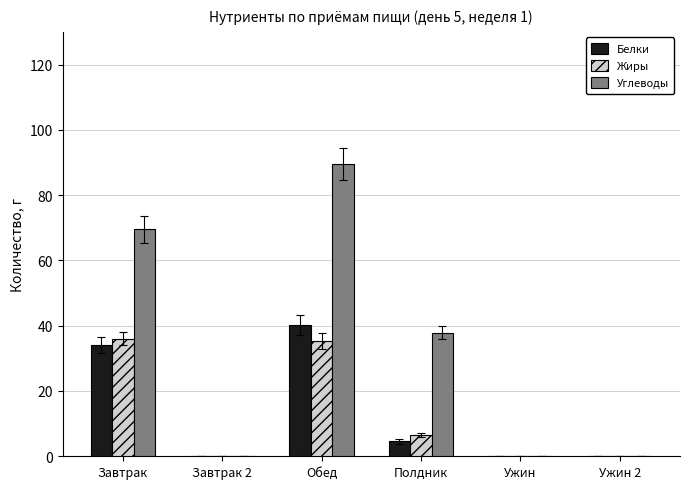

At which category does the chart reach its peak across all series?

Обед